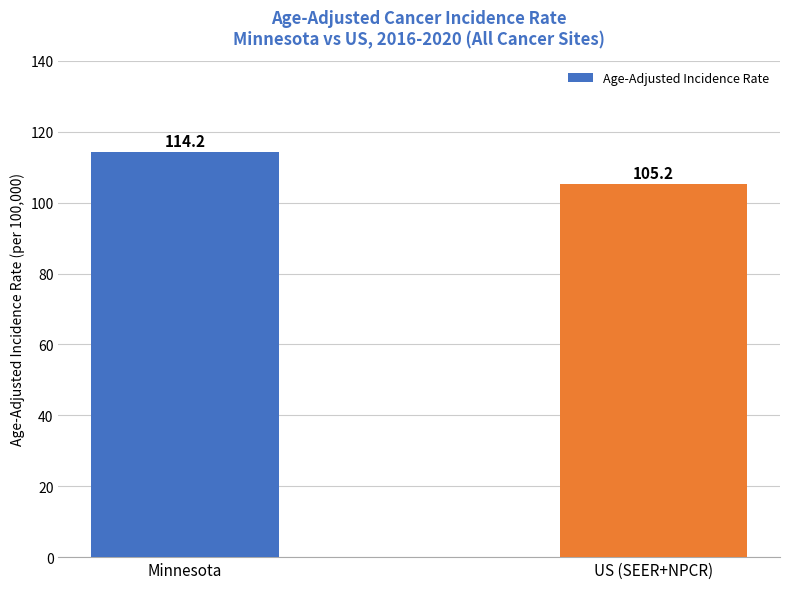

What is the greatest value displayed?

114.2